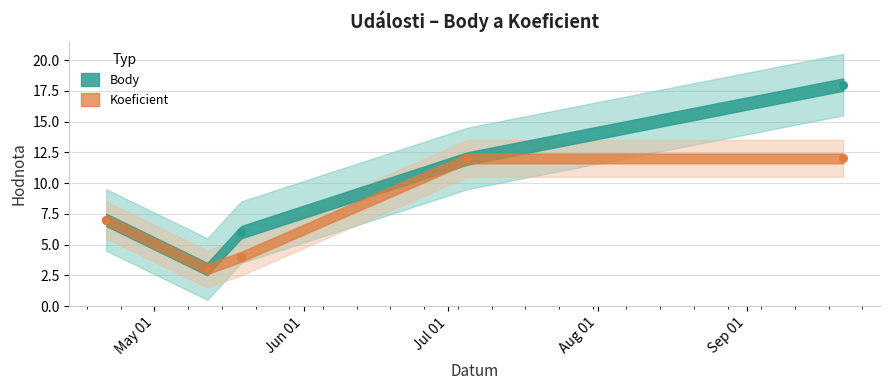

Is the value of Body at 2018-04-21 greater than the value of Koeficient at 2018-05-12?

Yes